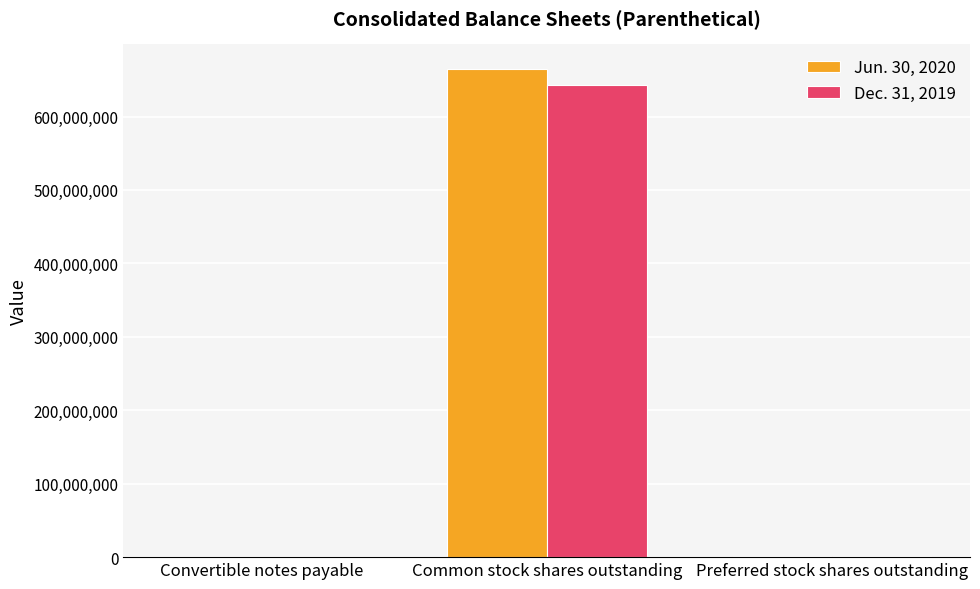

Which category has the highest value in the Jun. 30, 2020 series?

Common stock shares outstanding